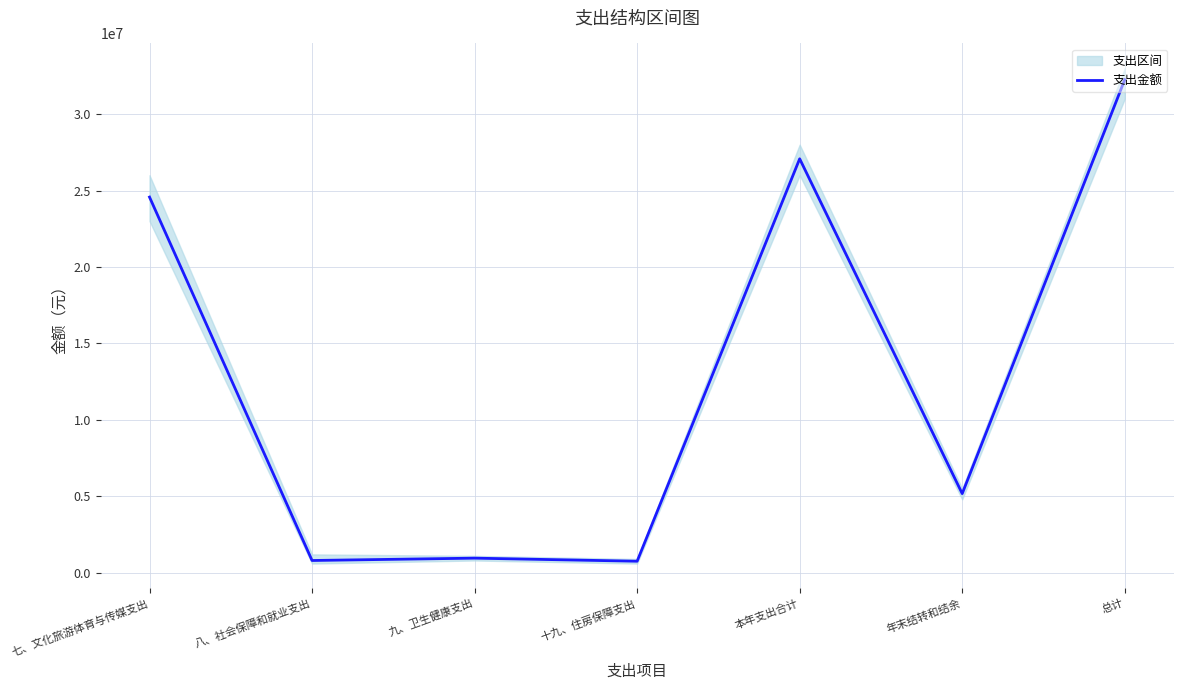

Count the number of values greater than 5173573.

4